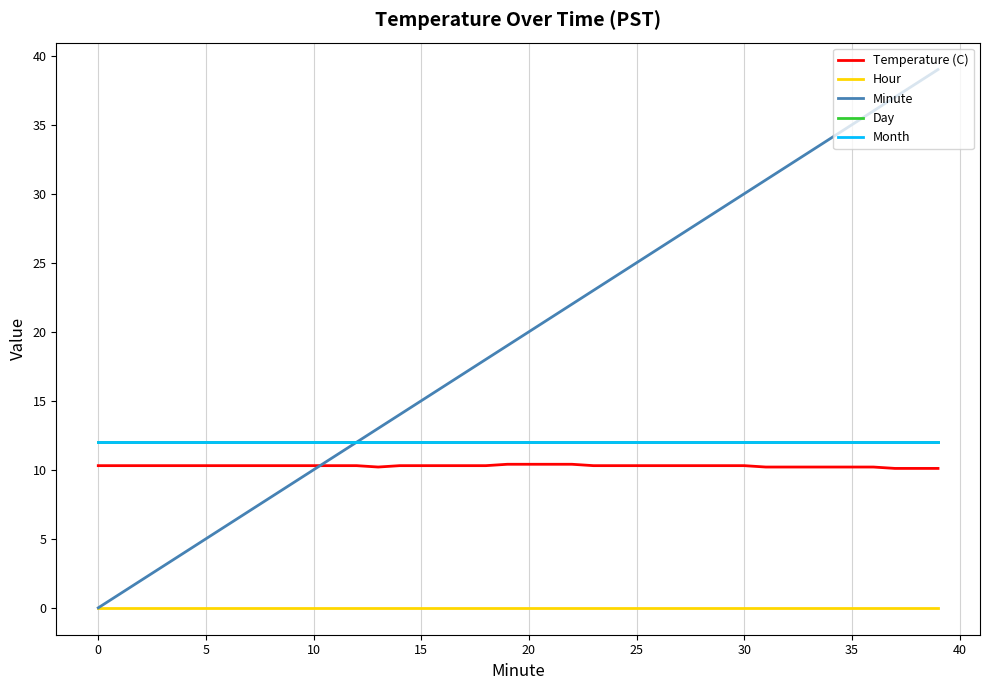

Does the chart display data point markers on the line(s)?

No